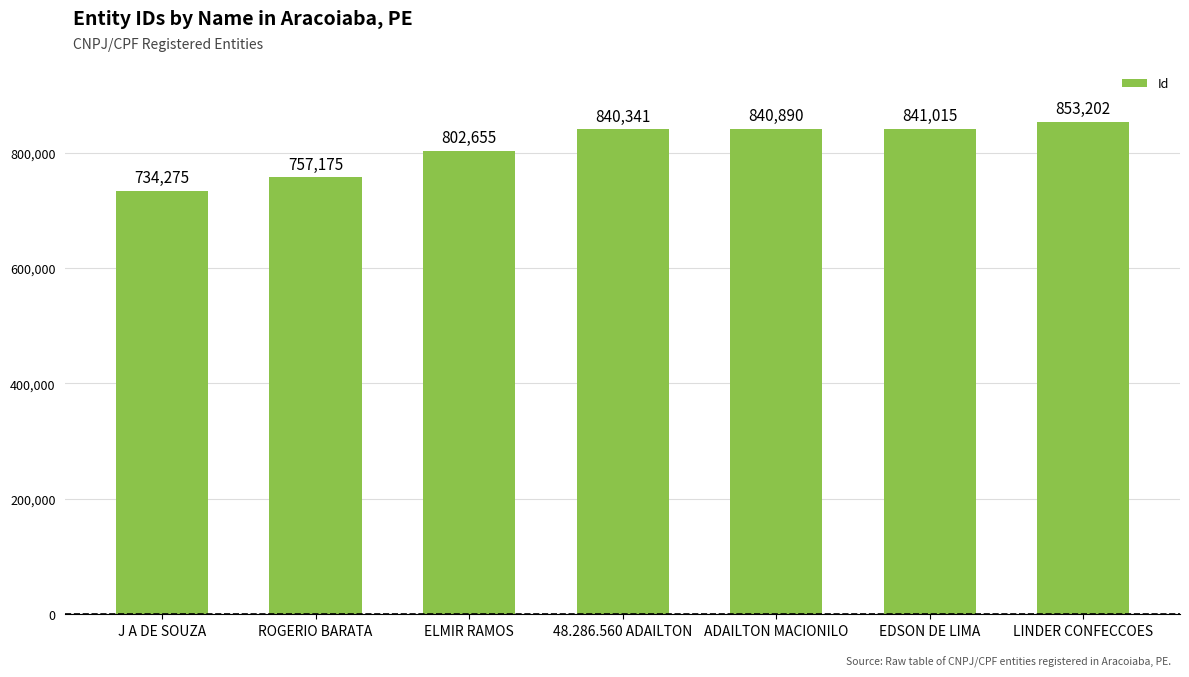

Reading left to right, transcribe all the data shown in this chart.

J A DE SOUZA=734275	ROGERIO BARATA=757175	ELMIR RAMOS=802655	48.286.560 ADAILTON=840341	ADAILTON MACIONILO=840890	EDSON DE LIMA=841015	LINDER CONFECCOES=853202